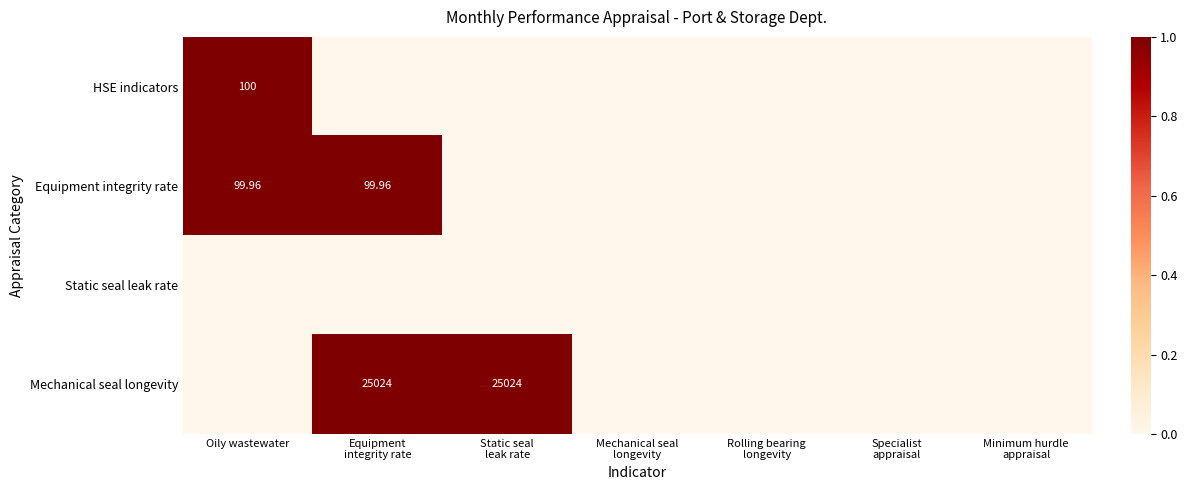

The value of Static seal leak rate at Static seal leak rate is 0. True or false?

True